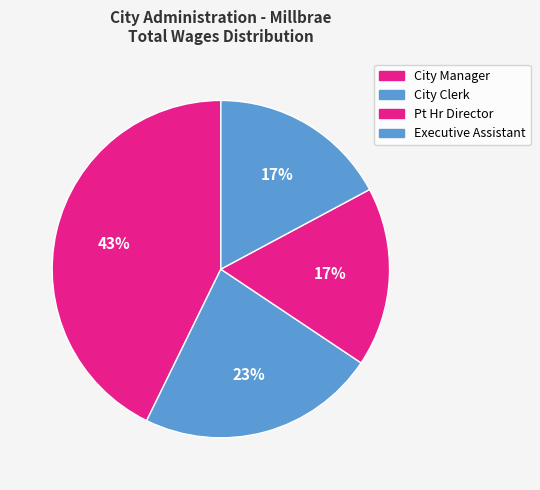

To the nearest percent, what is the combined percentage of City Clerk and Pt Hr Director?

40%